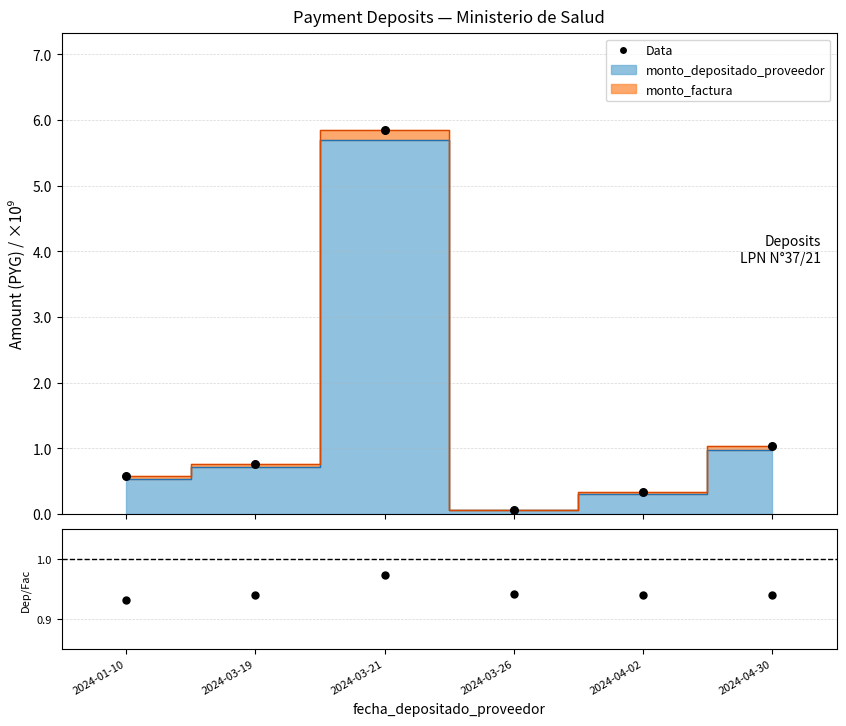

Which series has the largest Y range (max minus min)?

Data